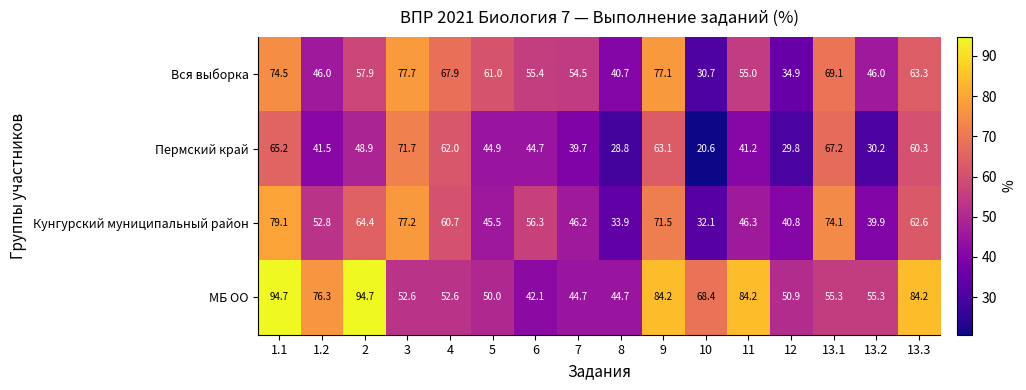

List the series in order of their peak value, lowest first.

Пермский край, Вся выборка, Кунгурский муниципальный район, МБ ОО